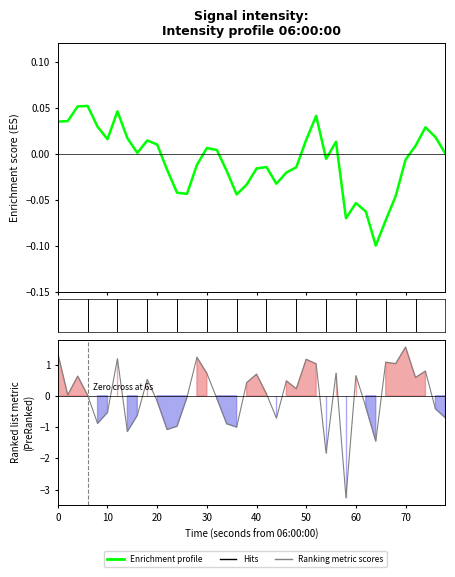

Which series ends up on top after the final intersection of Enrichment profile and Ranking metric scores?

Enrichment profile